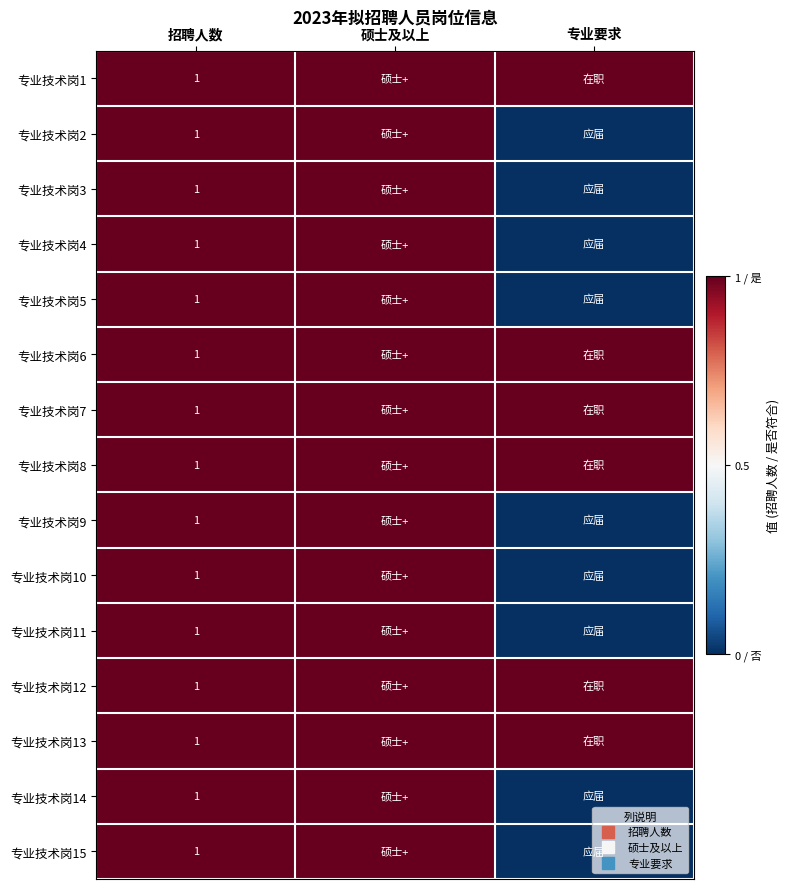

Is the value of 专业技术岗11 at 专业要求 greater than the value of 专业技术岗9 at 硕士及以上?

No